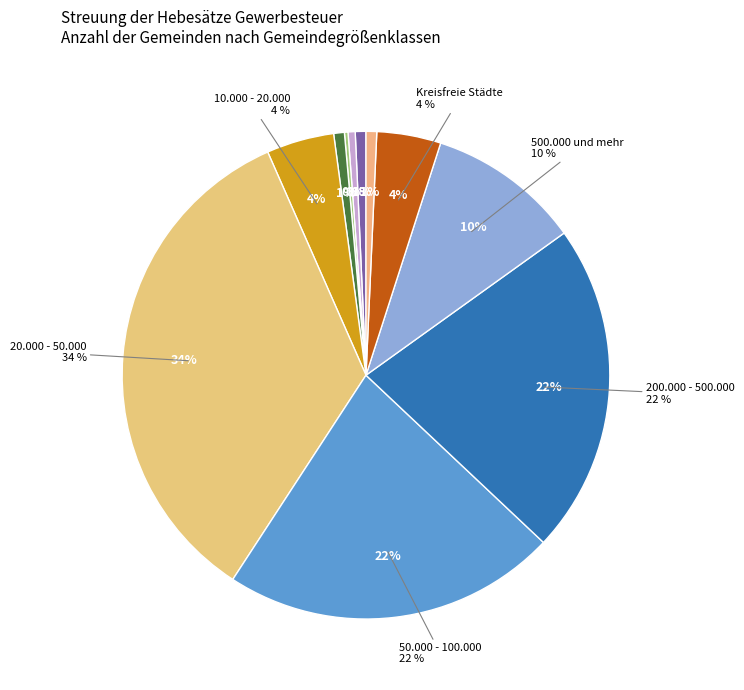

What is the total percentage of Kreisangehörige Gemeinden and 20.000 - 50.000?

34.9%